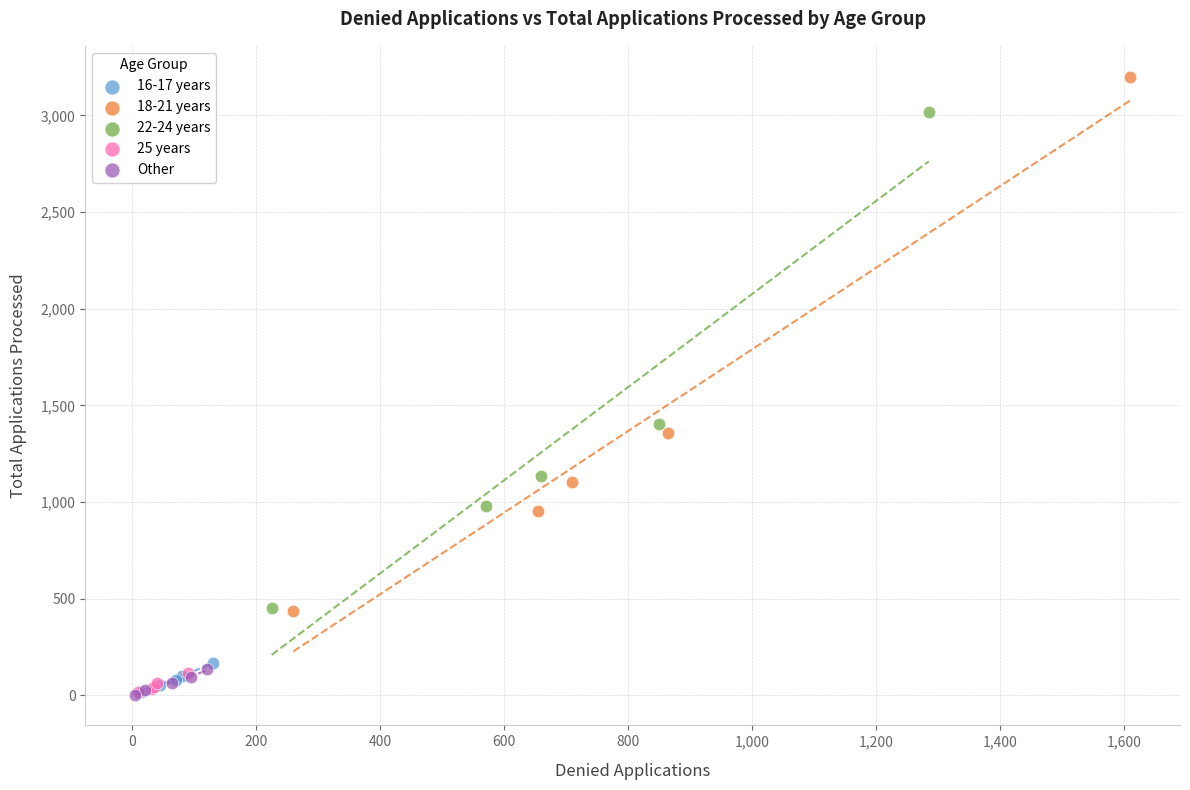

Which series has the widest spread of Y values?

18-21 years